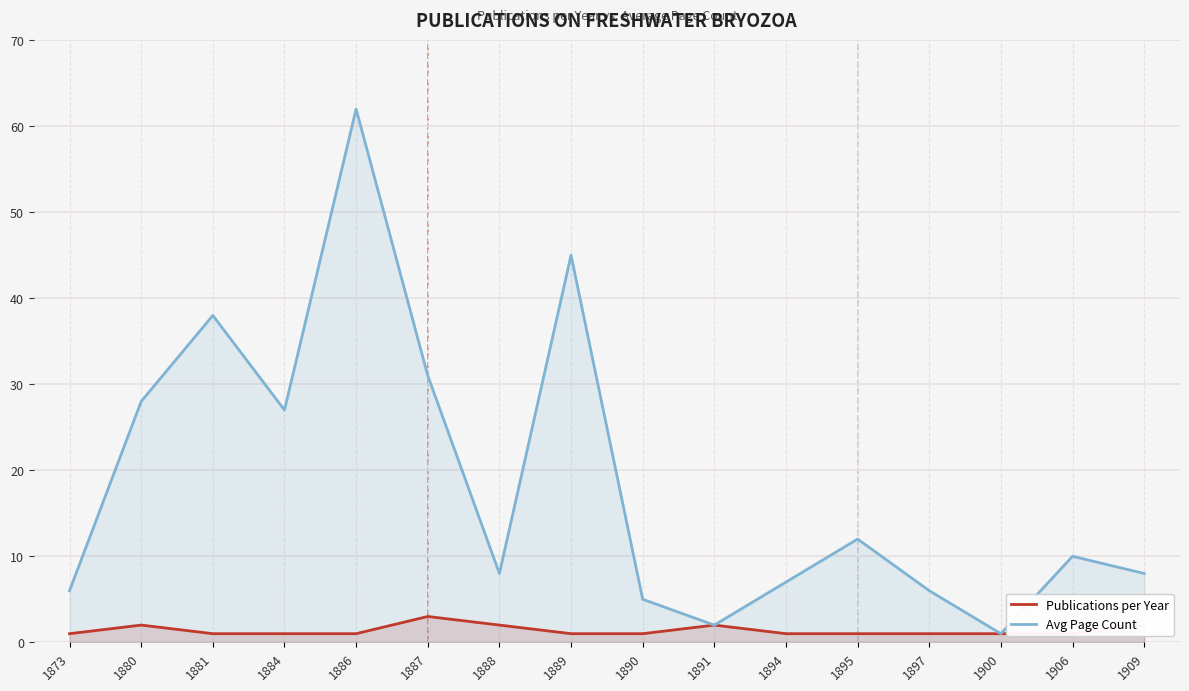

At which label does Avg Page Count first exceed 10?

1880